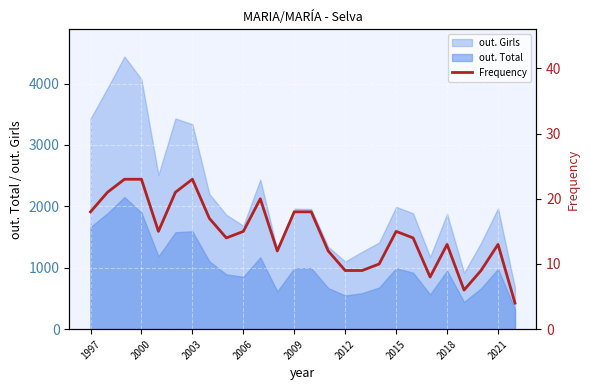

The value at 10 is 35. True or false?

False